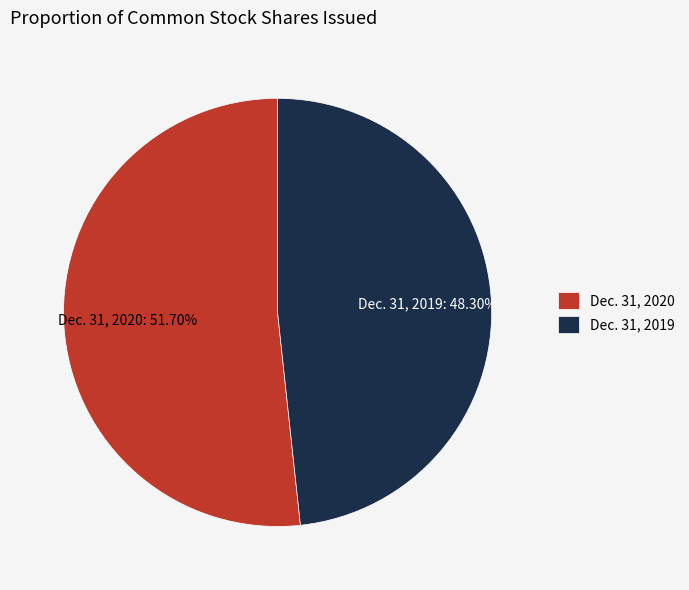

Does Dec. 31, 2019 account for over 50% of the chart?

No